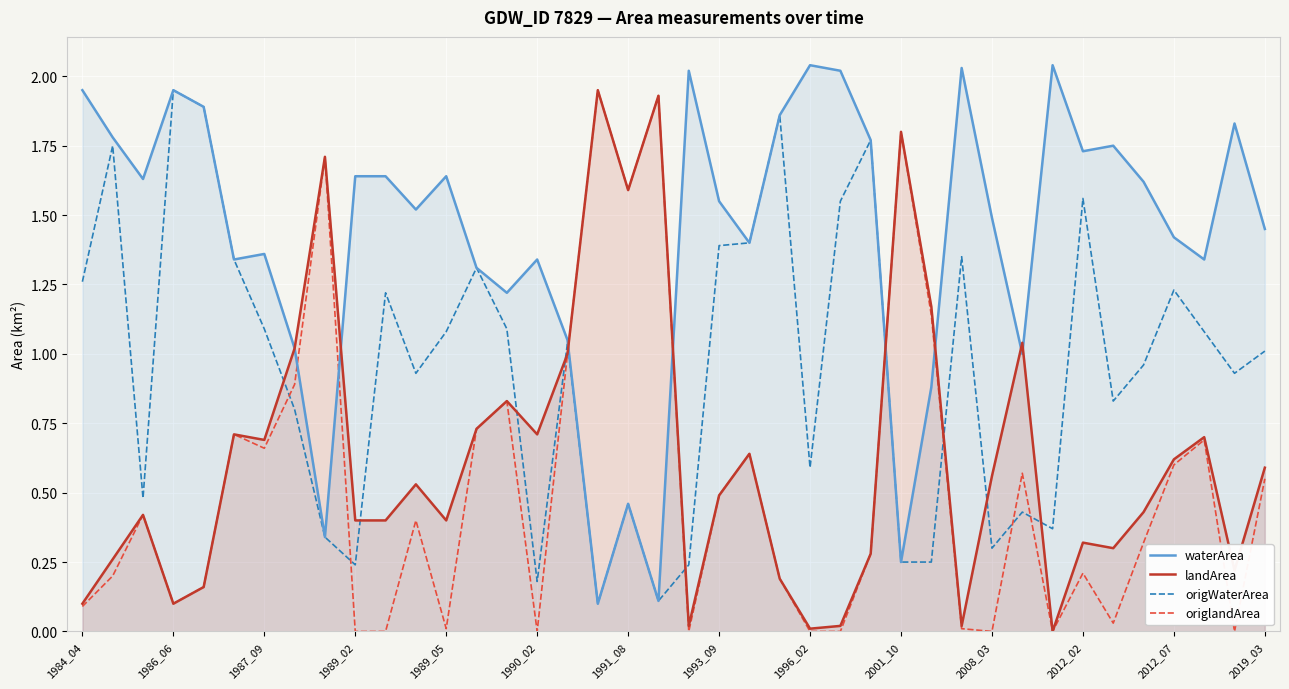

Is it true that landArea equals 0.0 at 20?

False